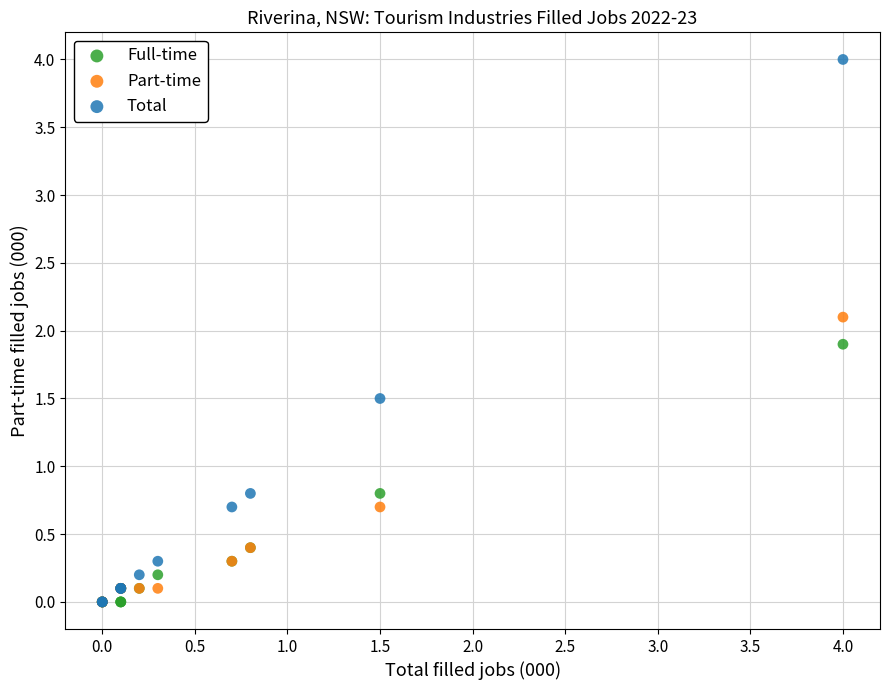

What are all the series names shown in the legend?

Full-time, Part-time, Total